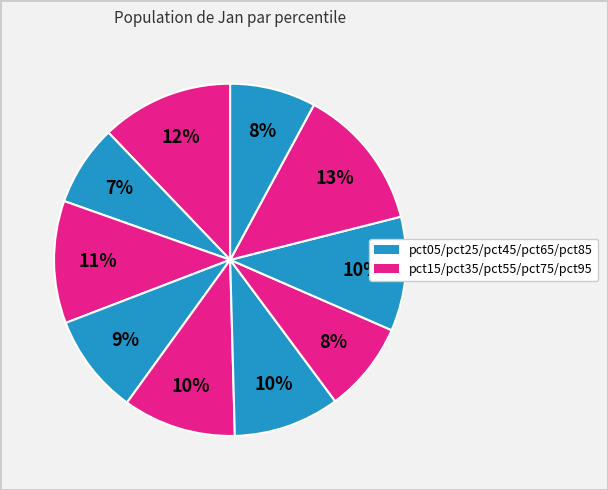

How many slices are in this pie chart?

10